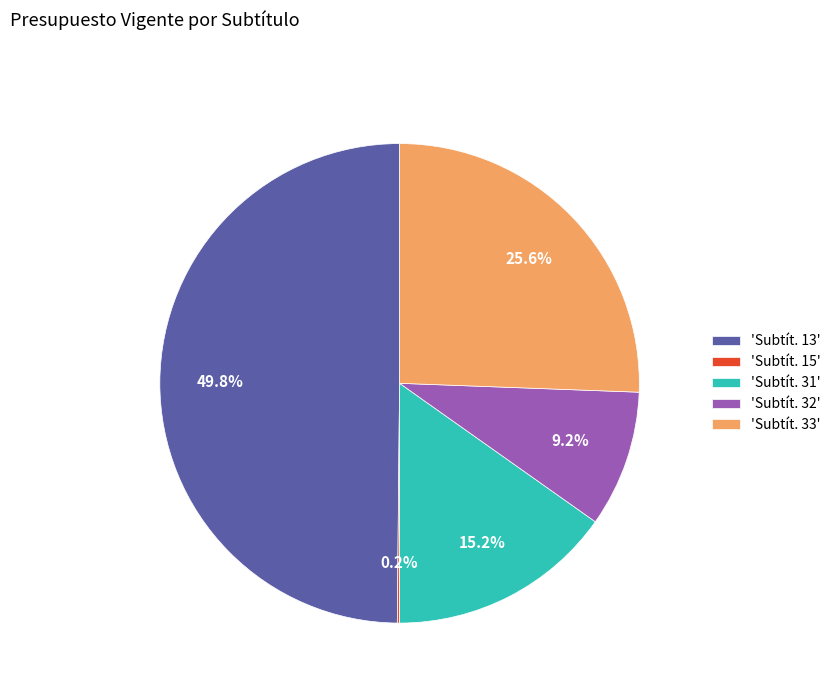

Approximately how many times larger is the value at 'Subtít. 31' compared to 'Subtít. 32'?

1.7